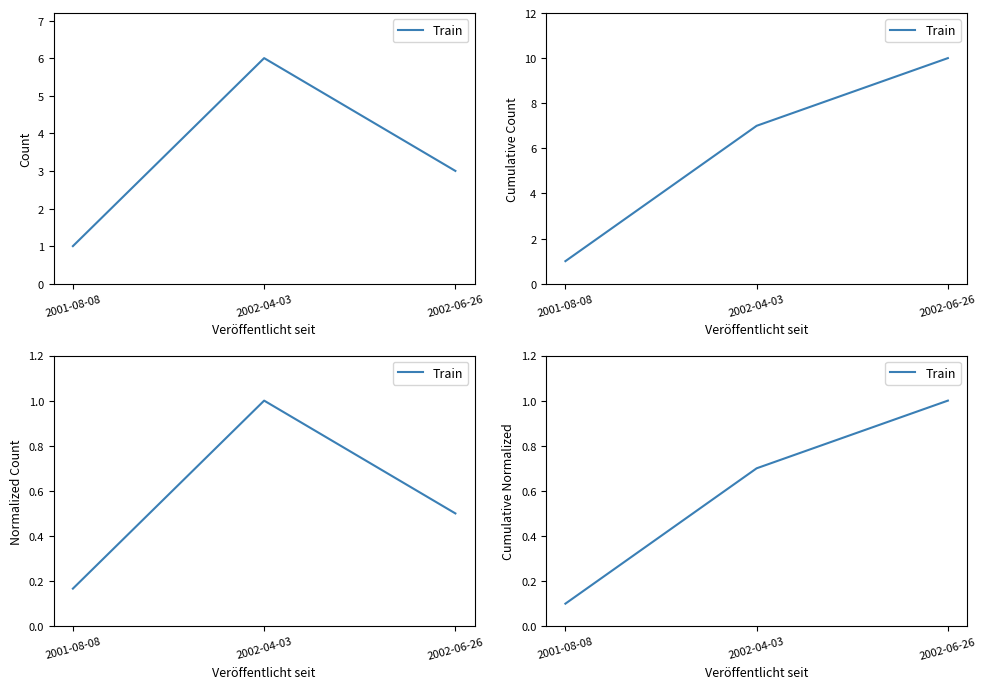

Which has a higher value, 2002-04-03 or 2001-08-08?

2002-04-03